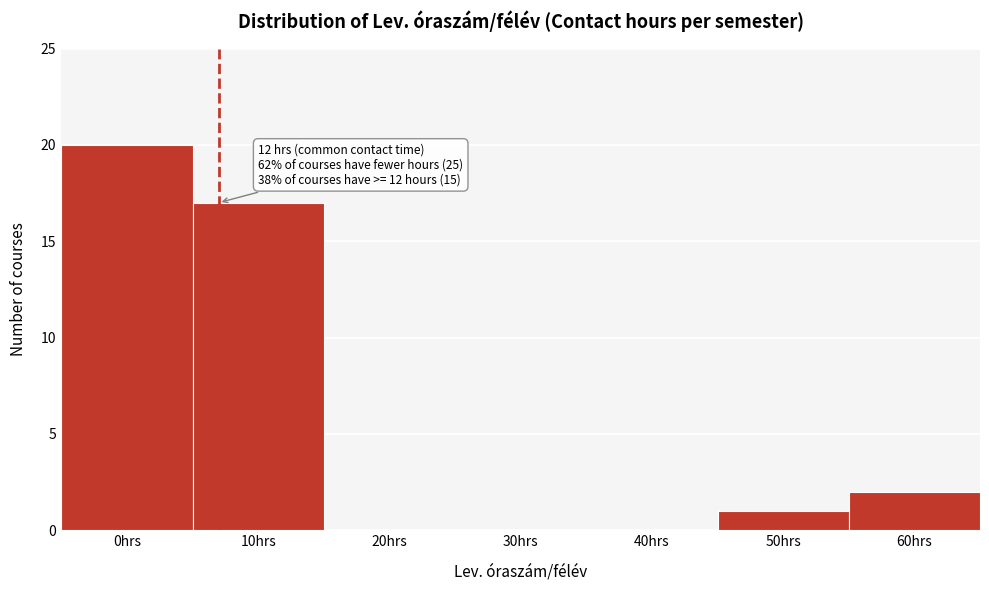

Reading right to left, list all the values displayed in this chart.

60hrs=2	50hrs=1	40hrs=0	30hrs=0	20hrs=0	10hrs=17	0hrs=20